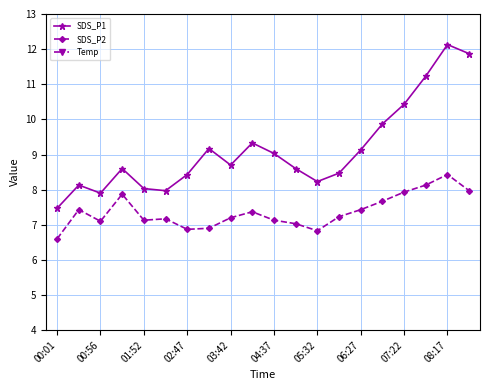

What is the sum of all Temp values?

398.1